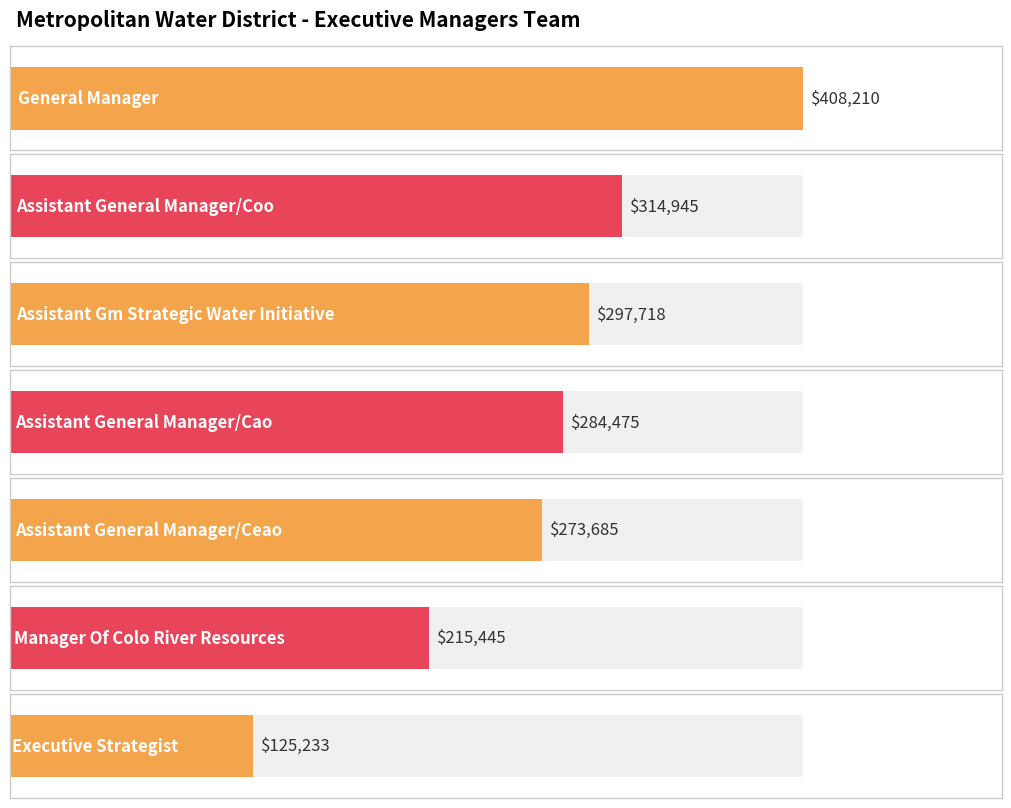

What is the ratio of the value at Assistant General Manager/Coo to the value at Assistant General Manager/Cao?

1.1